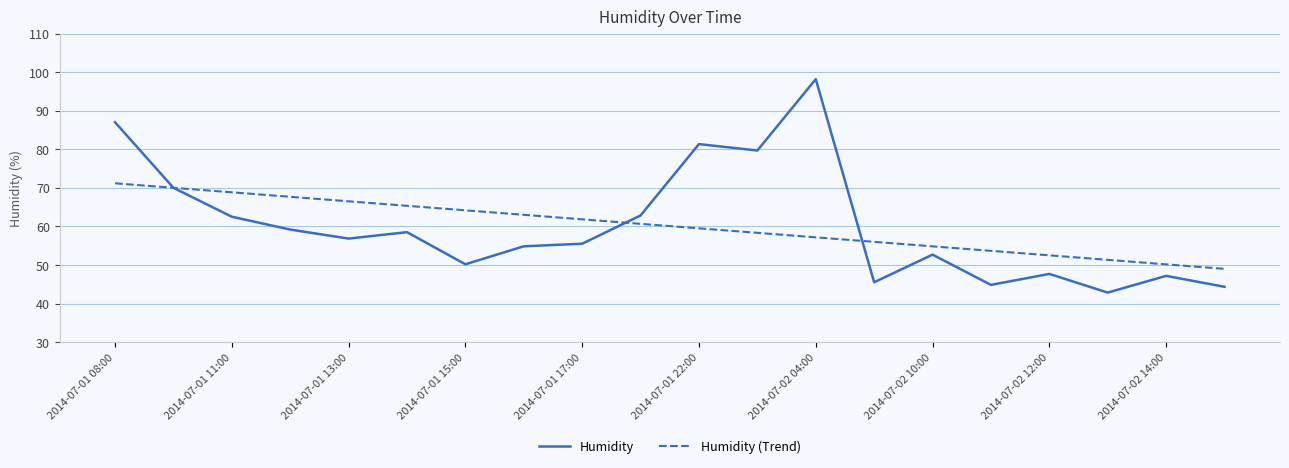

Rank the series by their maximum value, from highest to lowest.

Humidity, Humidity (Trend)